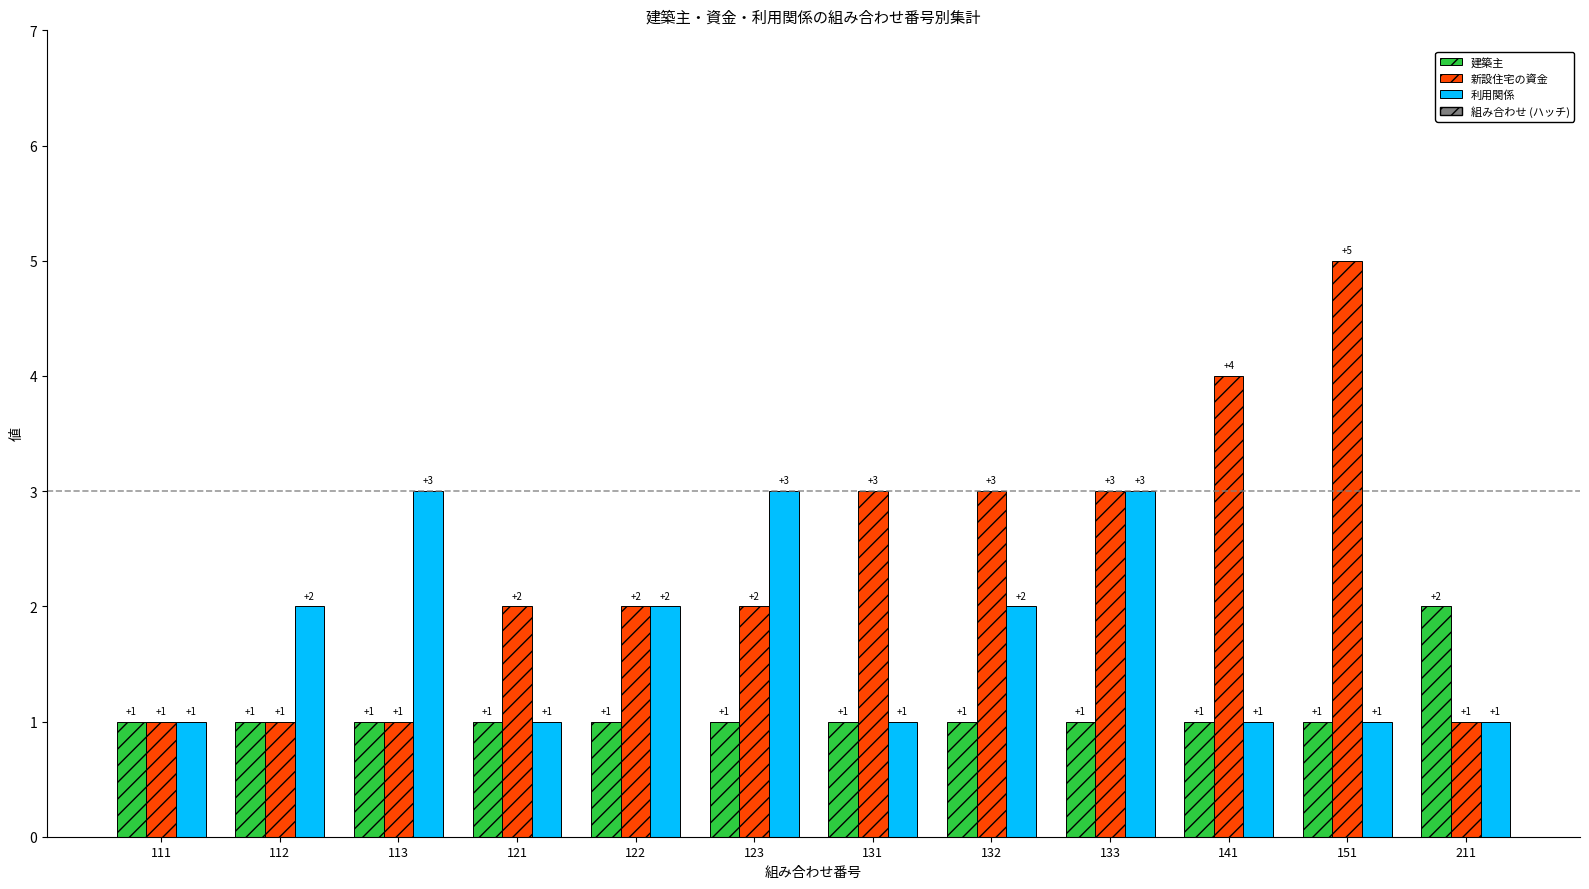

What is the smallest value displayed?

1